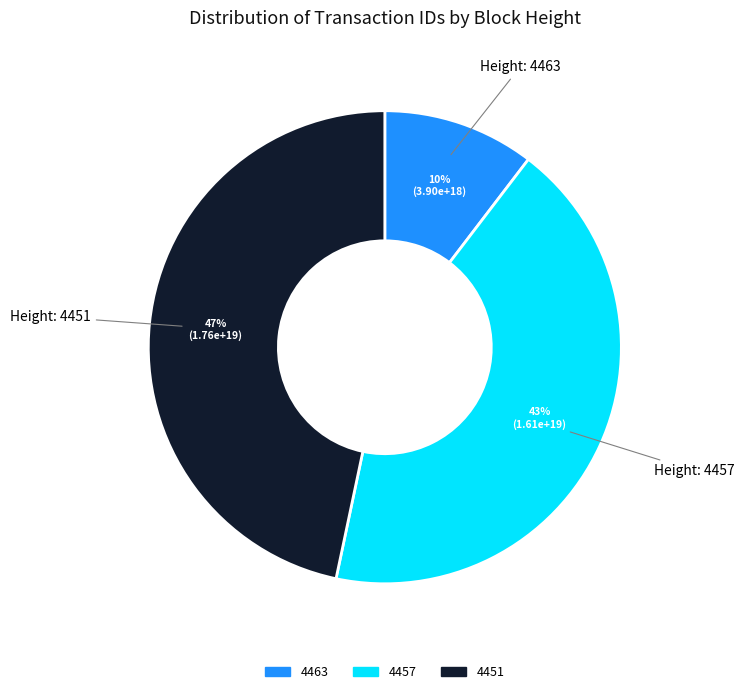

How many slices are in this pie chart?

3